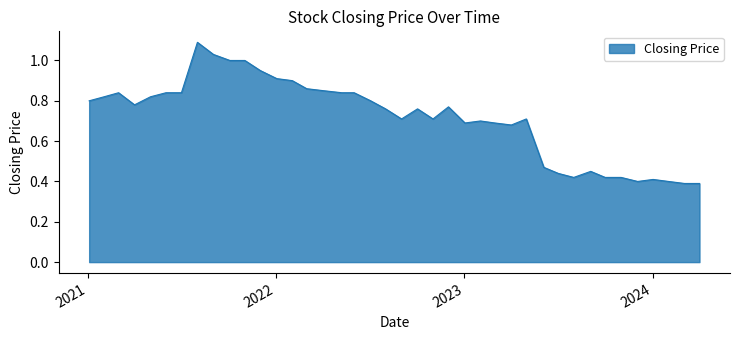

Does the chart display data point markers on the line(s)?

No